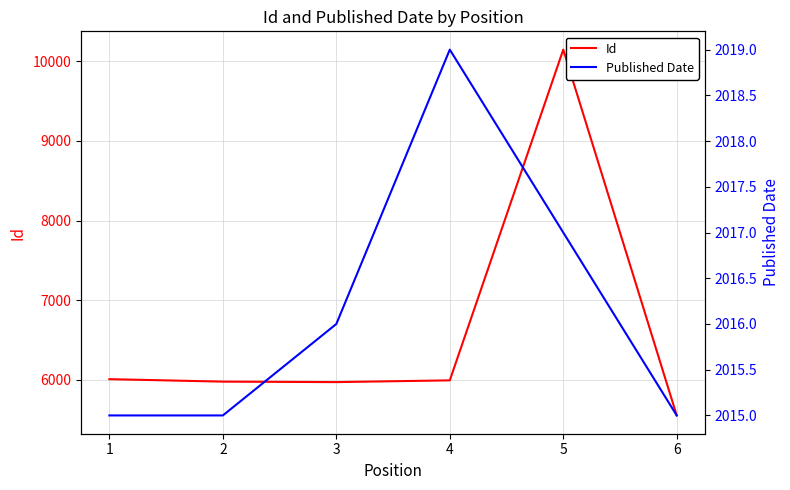

What is the average value of the Id series?

6609